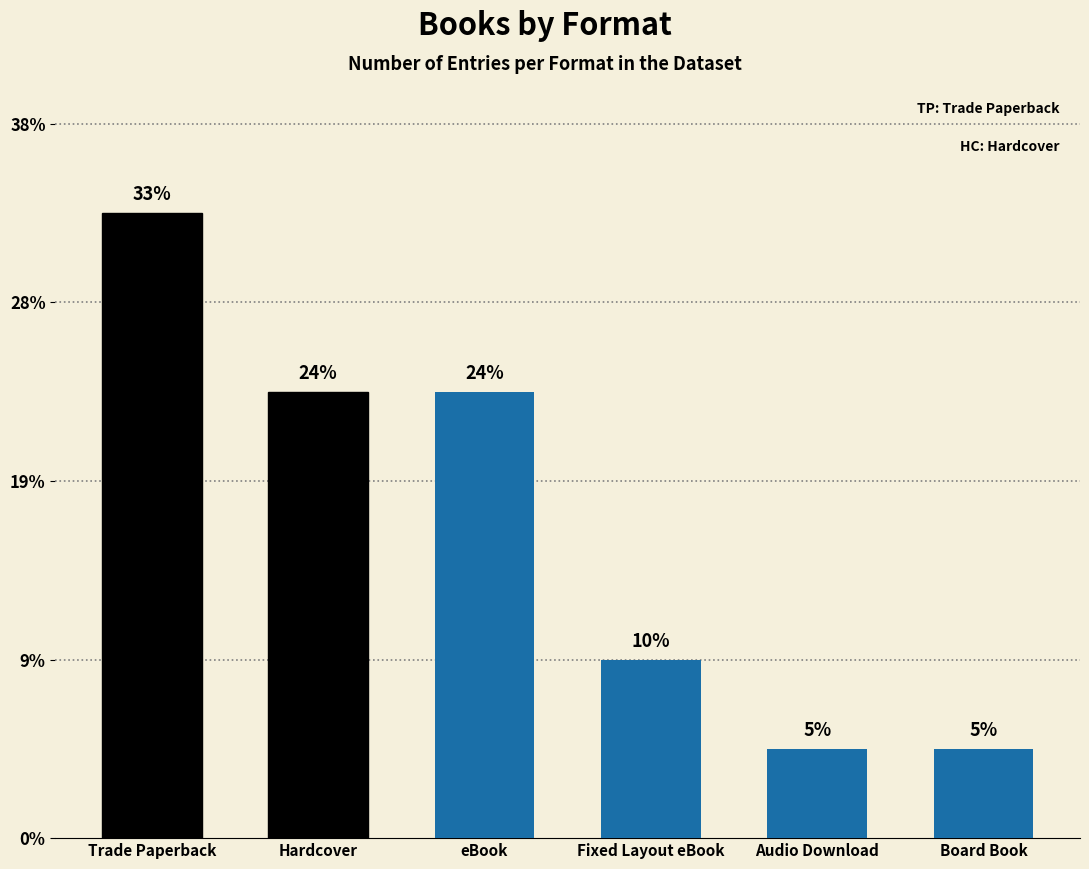

What position from the right is Trade Paperback?

6